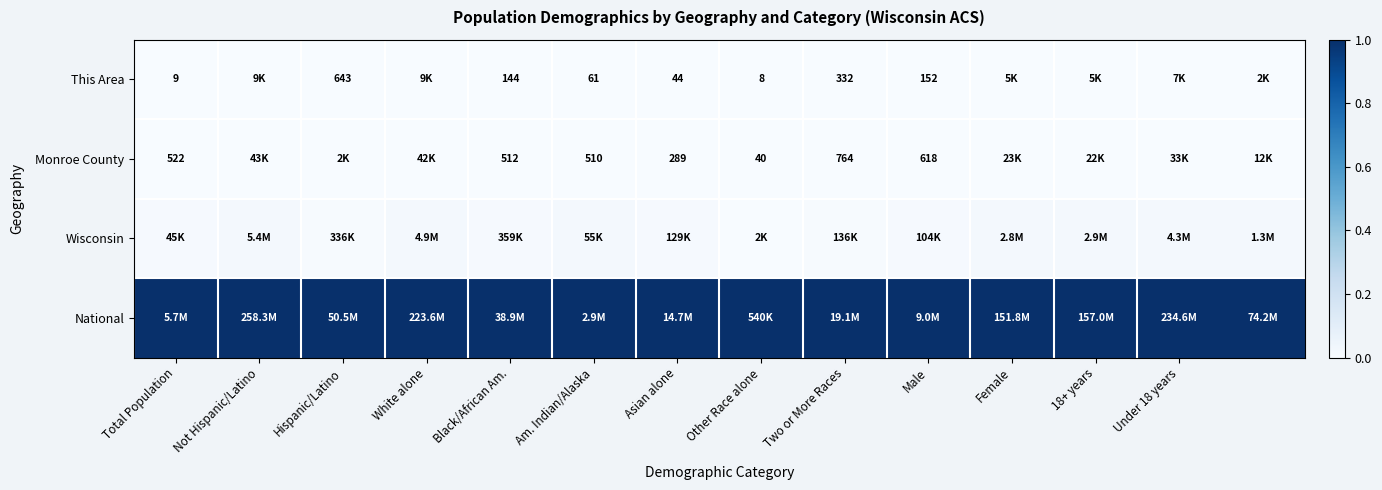

What is the spread (max minus min) of values at Two or More Races?

1.0